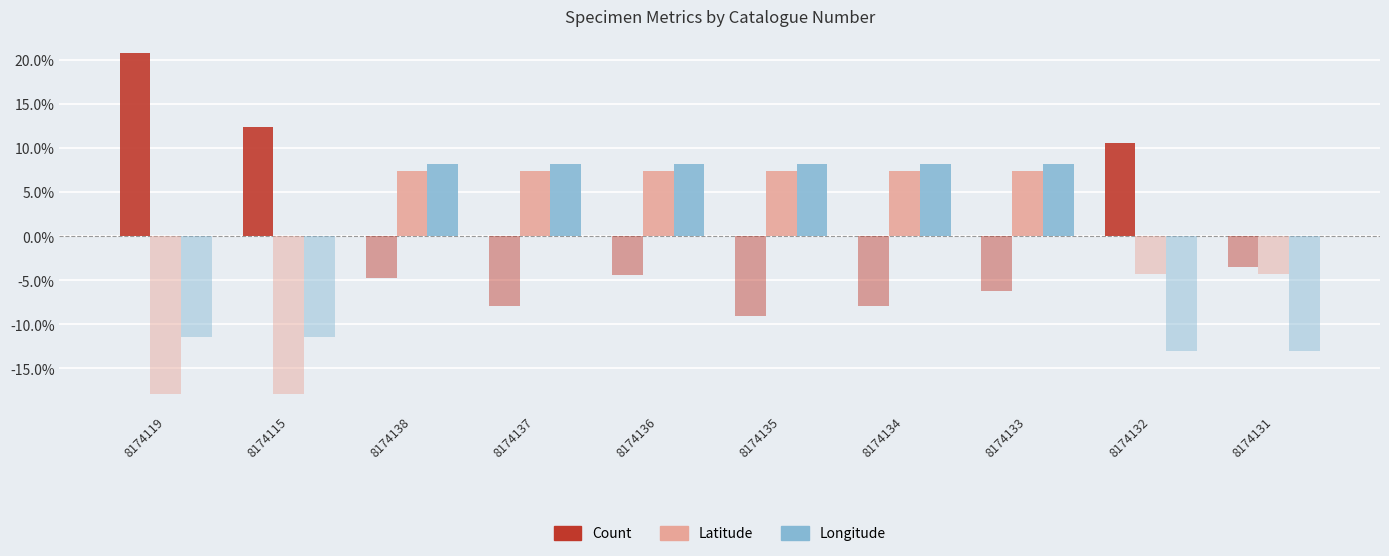

Where does the Longitude series first go above 8?

8174138